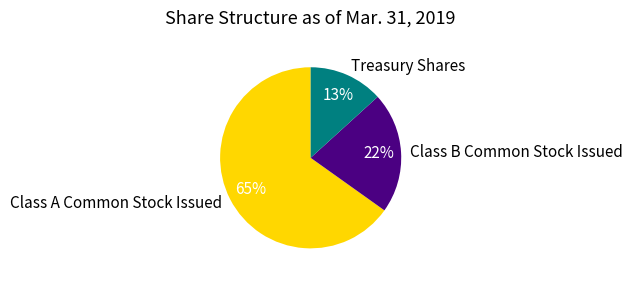

To the nearest percent, what is the combined percentage of Class B Common Stock Issued and Class A Common Stock Issued?

87%